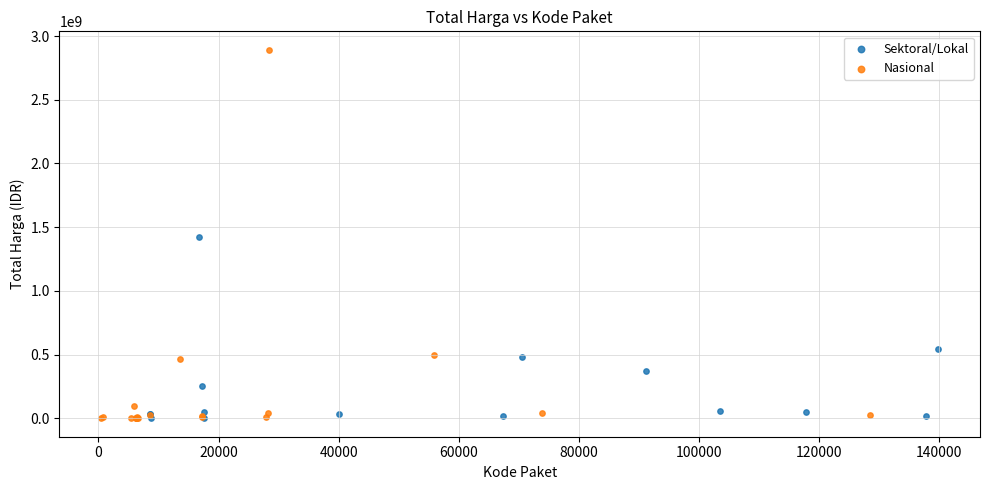

Which series reaches the maximum Y coordinate?

Nasional